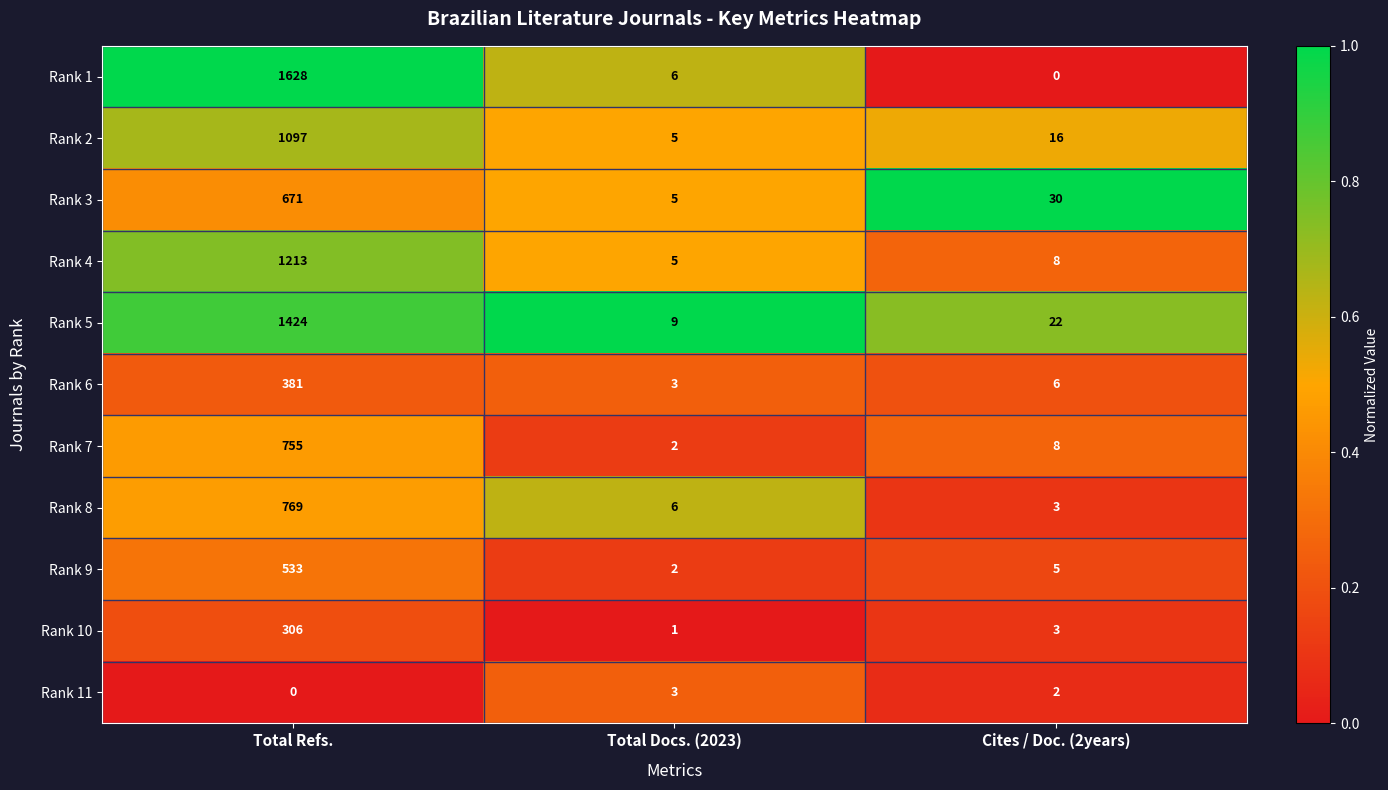

Which series changed the most between Total Docs. (2023) and Cites / Doc. (2years)?

Rank 3